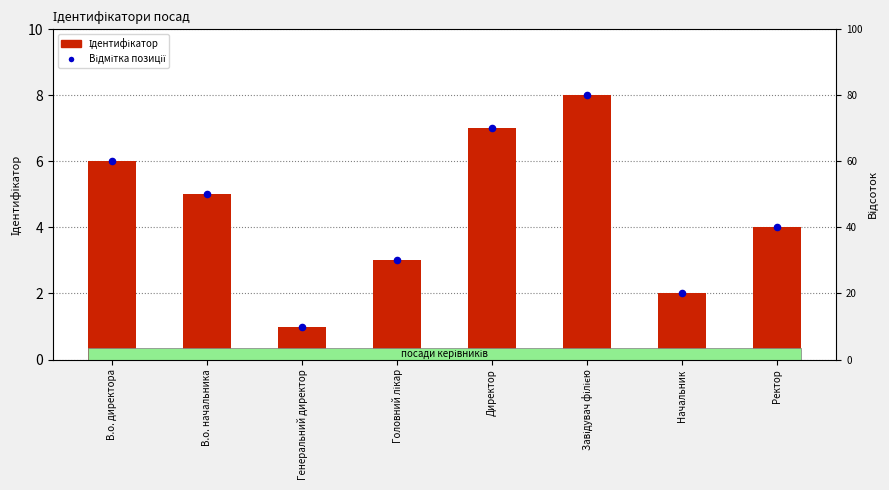

What are all the series names shown in the legend?

Ідентифікатор, Відмітка позиції